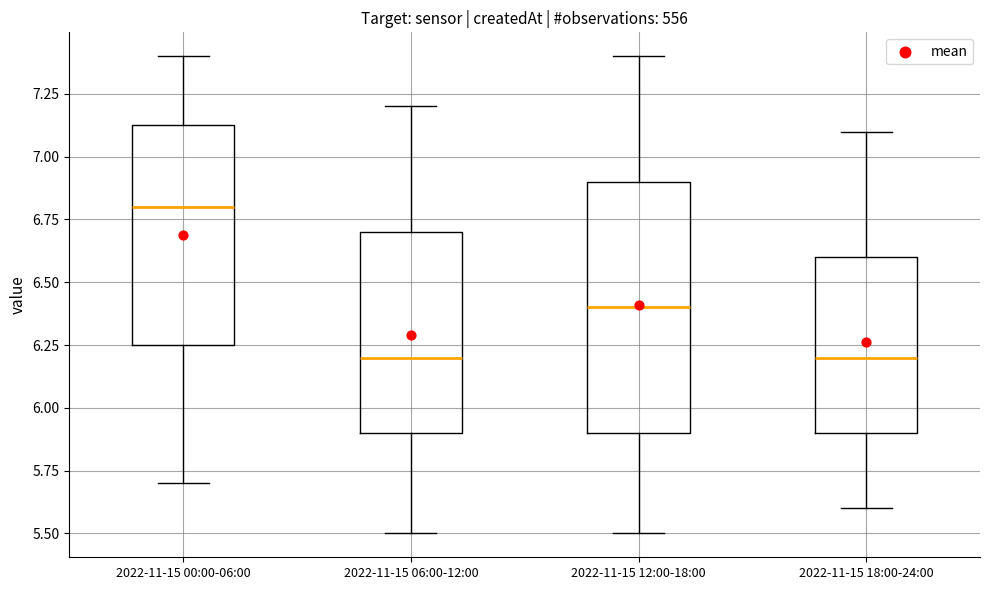

Reading left to right, transcribe this box plot: for each box, give where its median line is, the range the box spans, and where its two whiskers end, as read against the y-axis. The values are not printed on the chart, so give them approximately, as read against the axis.

2022-11-15 00:00-06:00: median 6.80, box 6.25 to 7.15, whiskers 5.70 to 7.40
2022-11-15 06:00-12:00: median 6.20, box 5.90 to 6.70, whiskers 5.50 to 7.20
2022-11-15 12:00-18:00: median 6.40, box 5.90 to 6.90, whiskers 5.50 to 7.40
2022-11-15 18:00-24:00: median 6.20, box 5.90 to 6.60, whiskers 5.60 to 7.10